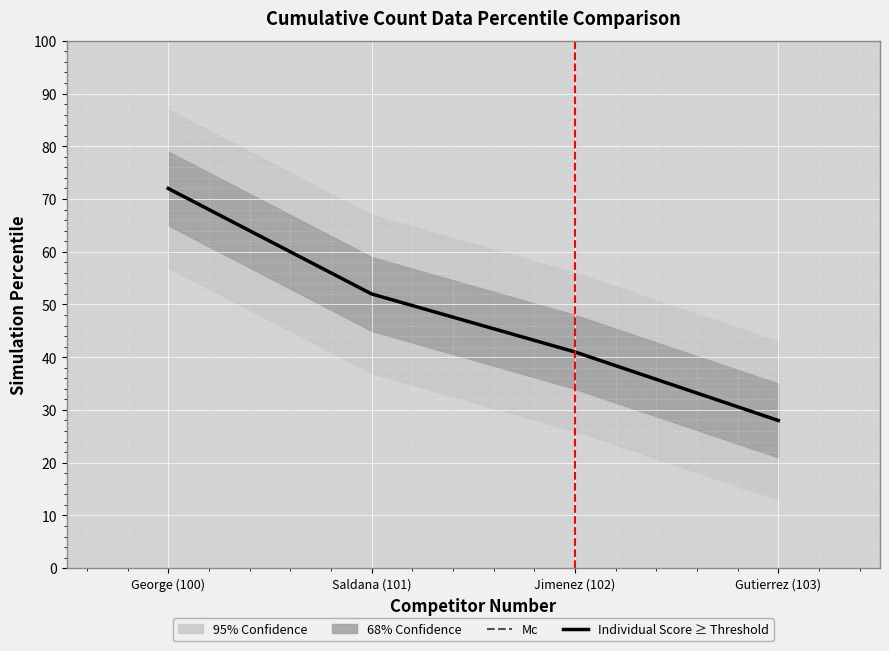

What is the lowest value of the Mc series?

28